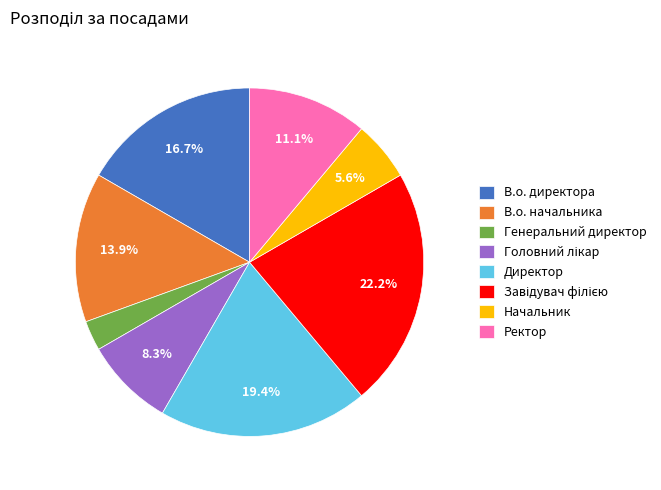

Which category has the smallest portion of the pie?

Генеральний директор